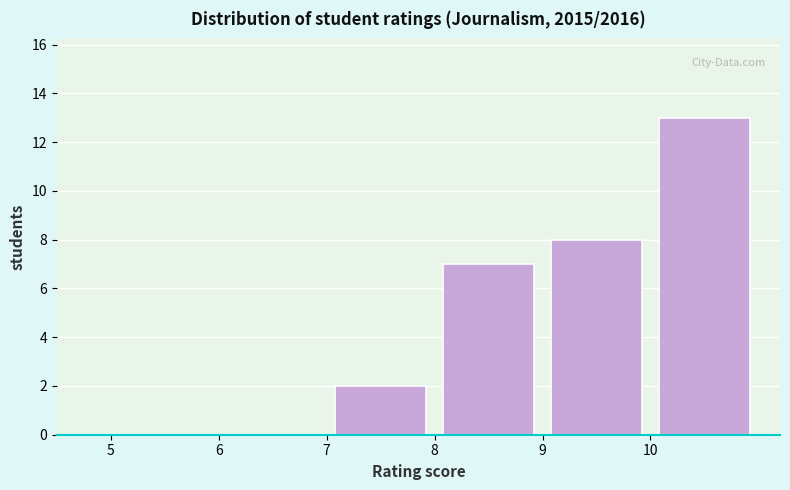

Reading left to right, list every bar in this chart as the range it spans on the x-axis followed by its height. The values are not printed on the chart, so give them approximately, as read against the axis.

5 to 6: 0
6 to 7: 0
7 to 8: 2
8 to 9: 7
9 to 10: 8
10 to 11: 13